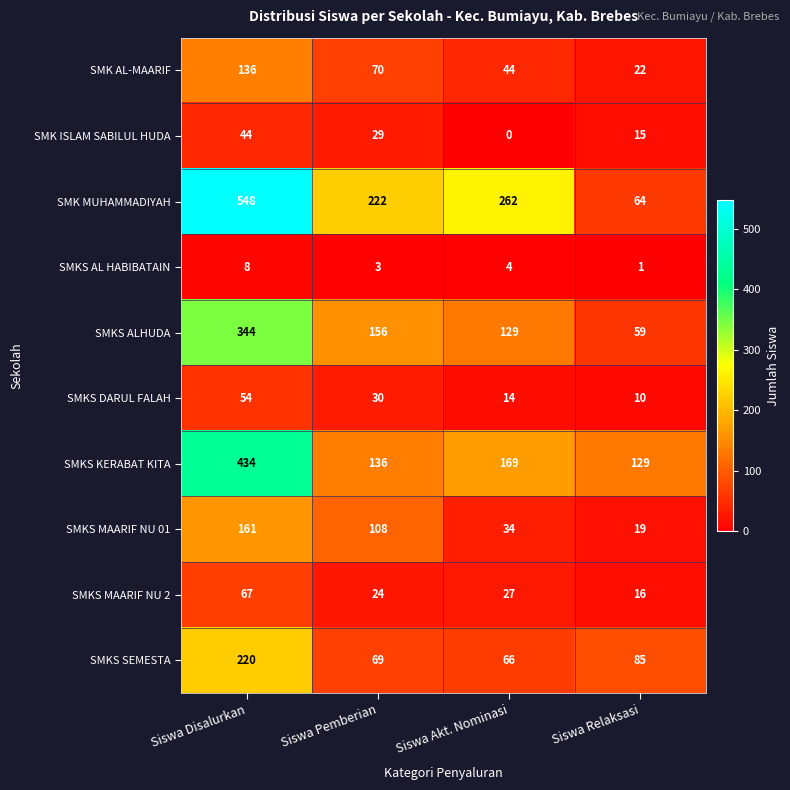

At which category is the sum across all series the highest?

Siswa Disalurkan